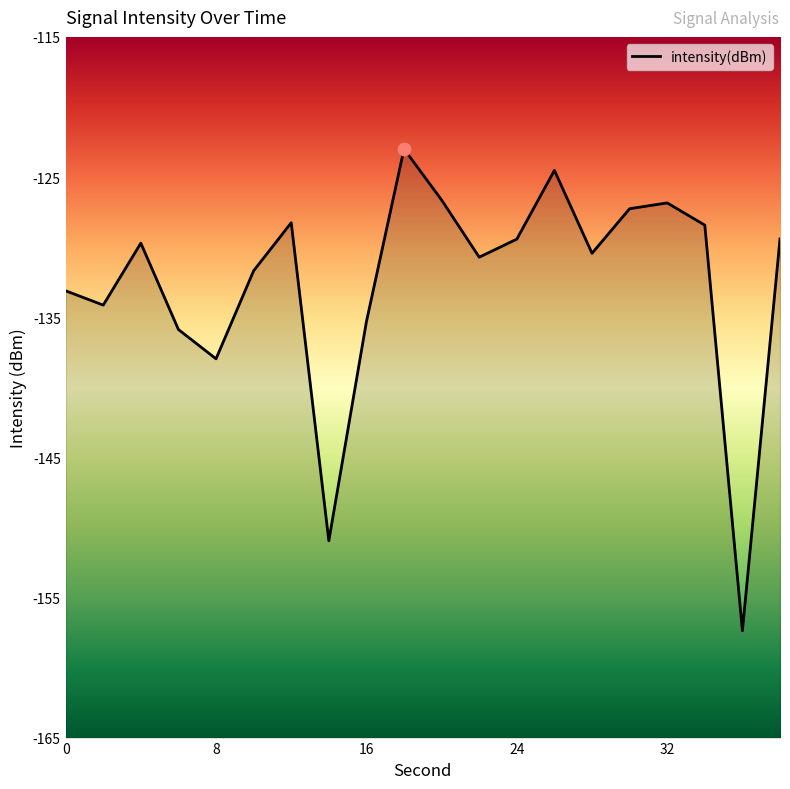

What is the change in value from 22 to 28?

+0.3